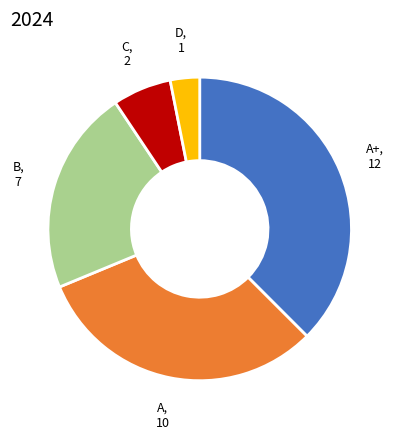

Is there a majority slice in this chart?

No